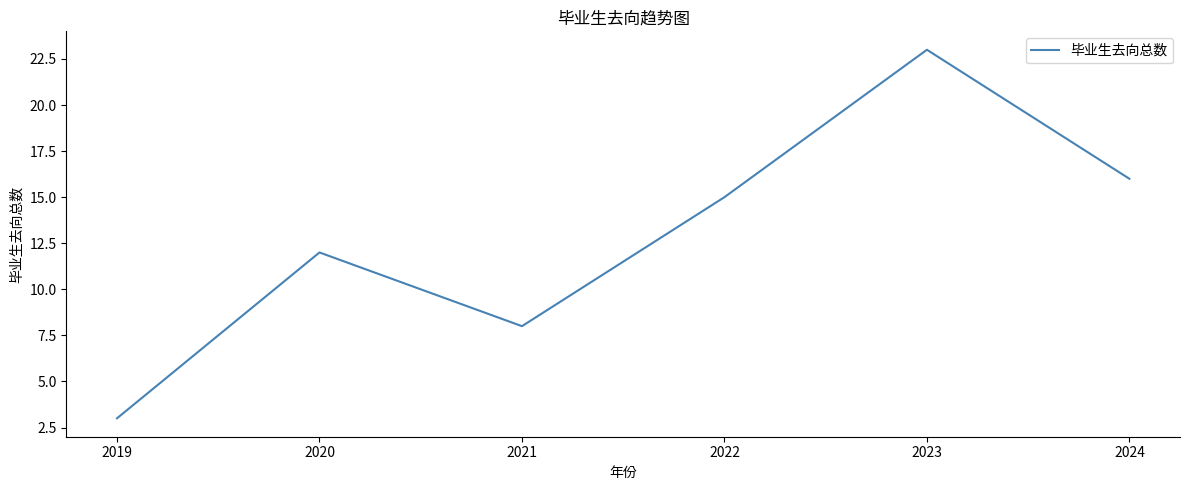

What is the average value?

13